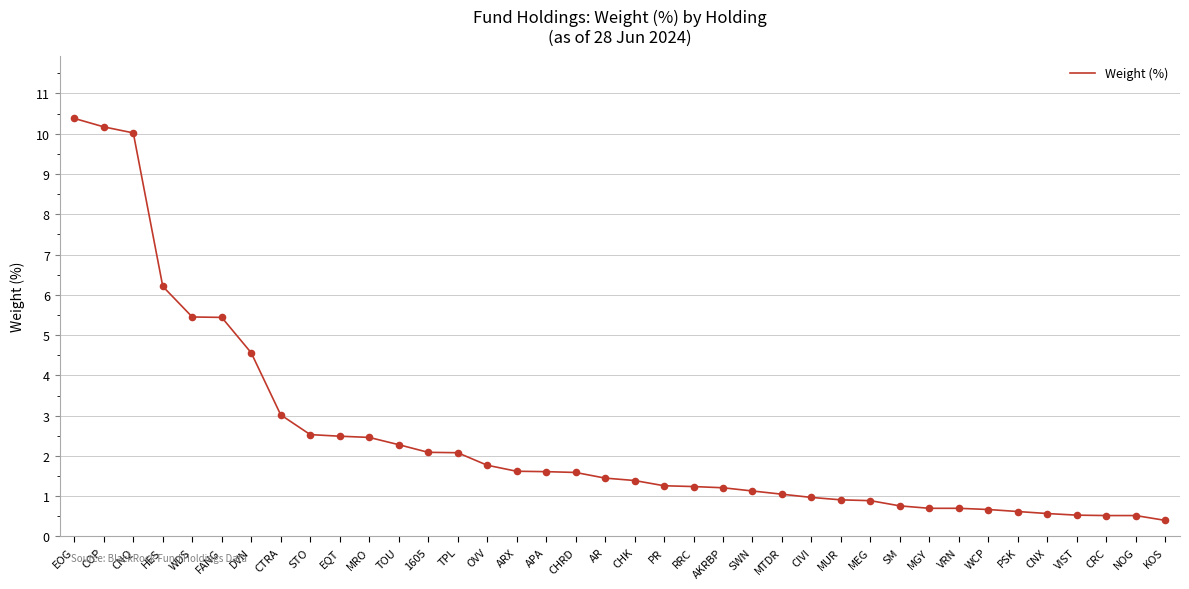

What is the change in value from COP to WDS?

-4.7